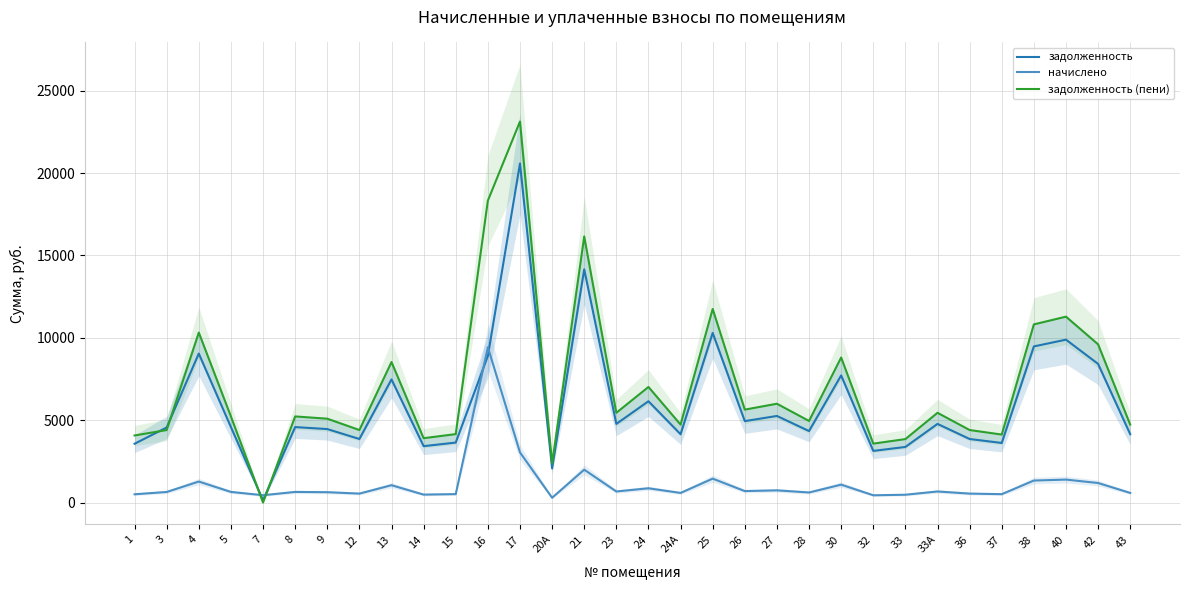

Is it true that начислено equals 969.7 at 3?

False